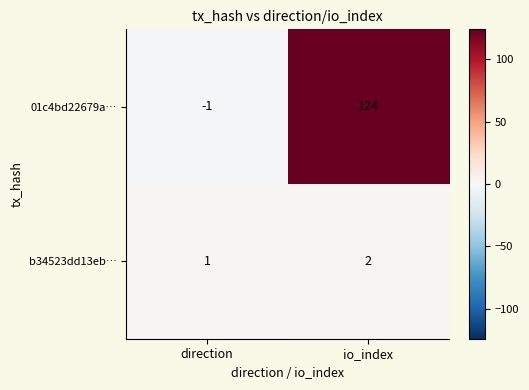

What is the sum of all 01c4bd22679a… values?

123